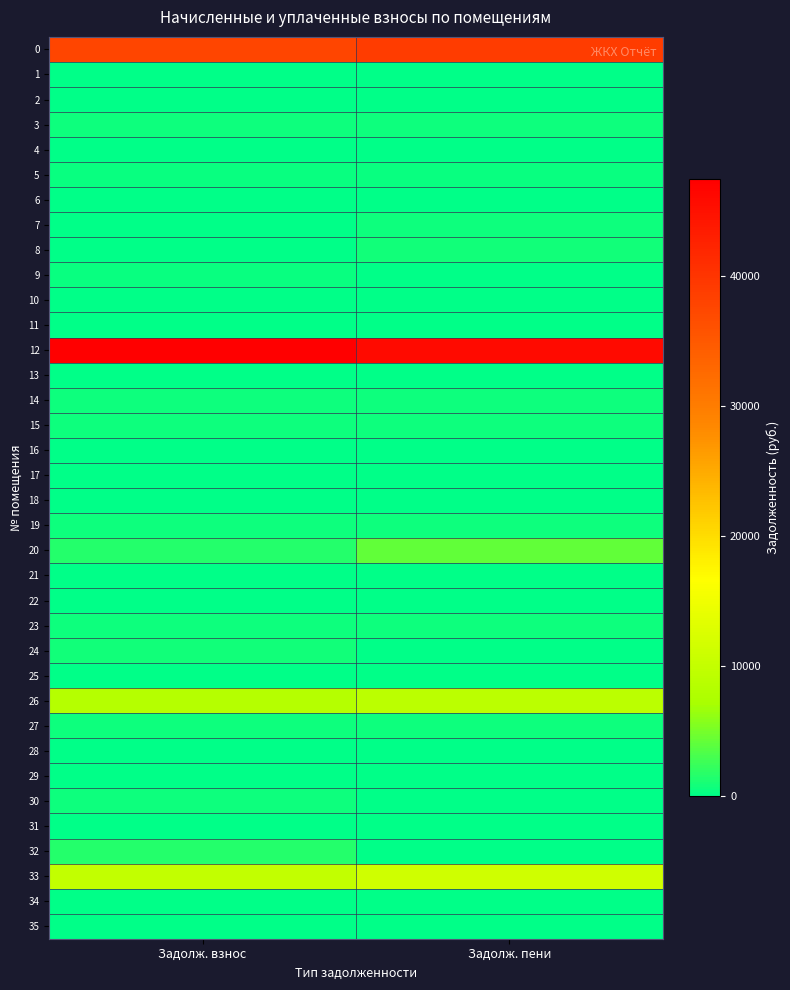

At how many categories does at least one series exceed 26088?

2